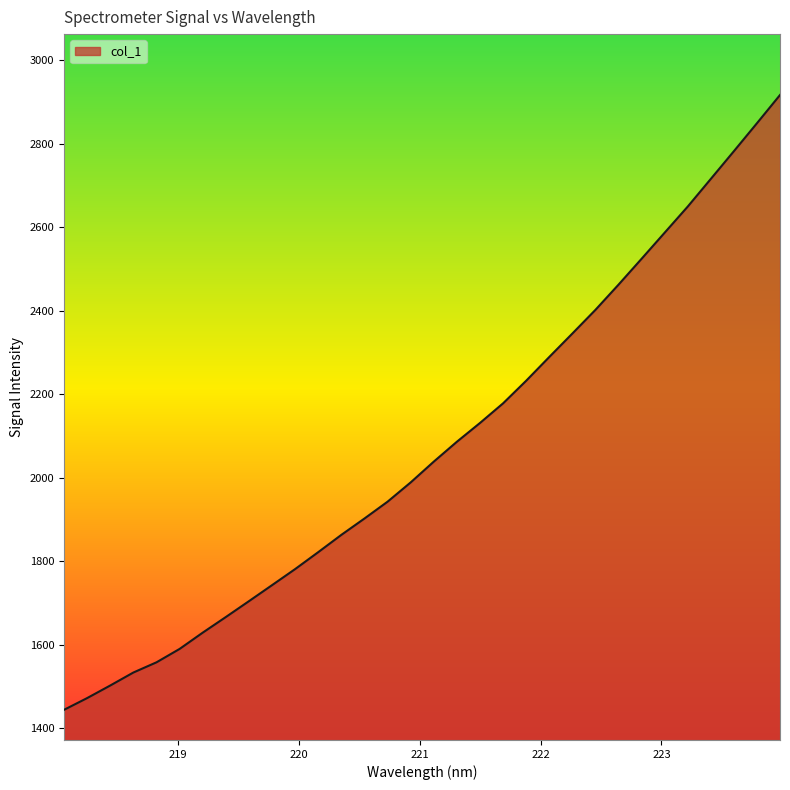

What is the smallest value displayed?

1444.6